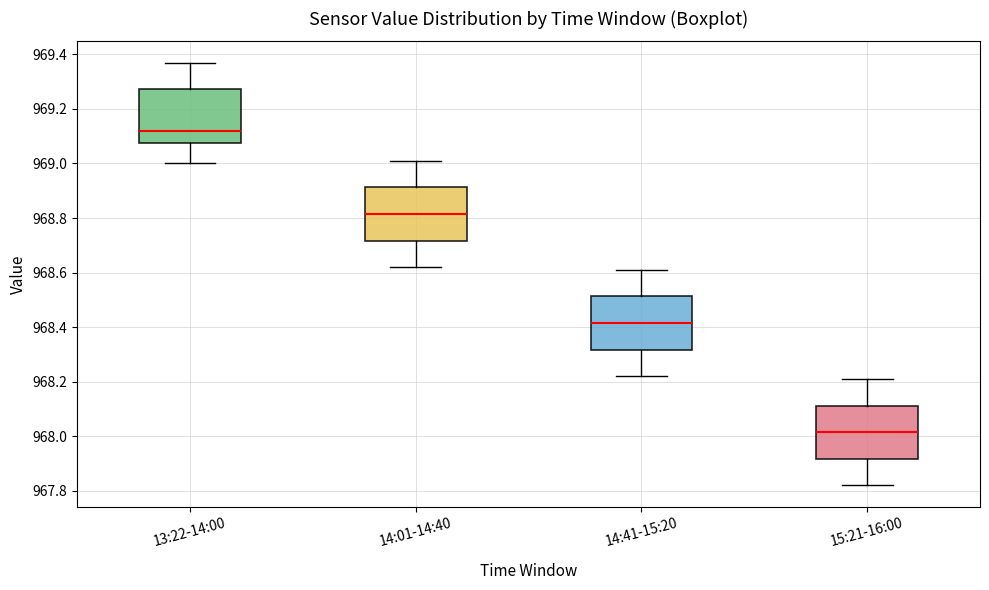

Reading left to right, transcribe this box plot: for each box, give where its median line is, the range the box spans, and where its two whiskers end, as read against the y-axis. The values are not printed on the chart, so give them approximately, as read against the axis.

13:22-14:00: median 969.12, box 969.08 to 969.28, whiskers 969.00 to 969.38
14:01-14:40: median 968.82, box 968.72 to 968.92, whiskers 968.62 to 969.02
14:41-15:20: median 968.42, box 968.32 to 968.52, whiskers 968.22 to 968.62
15:21-16:00: median 968.02, box 967.92 to 968.12, whiskers 967.82 to 968.22